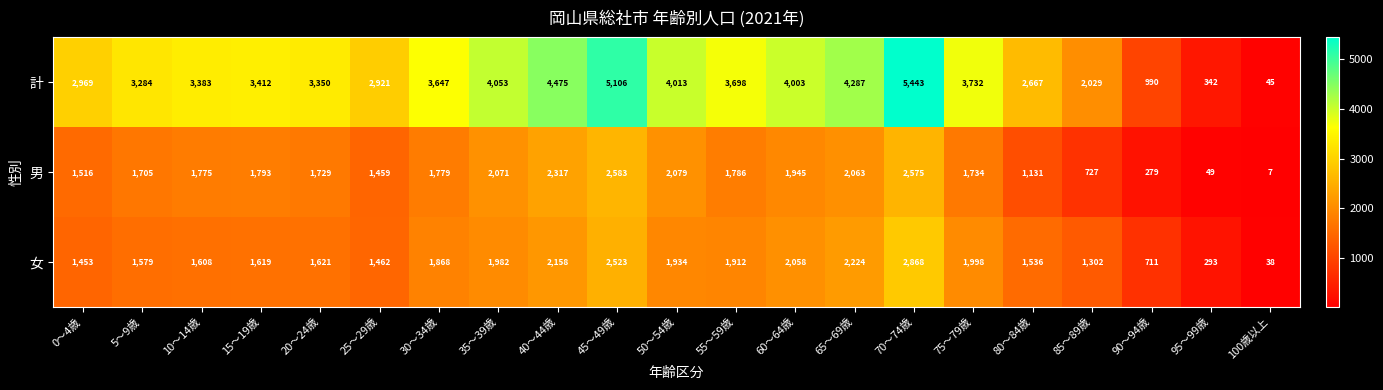

Which series has the largest range (max minus min)?

計